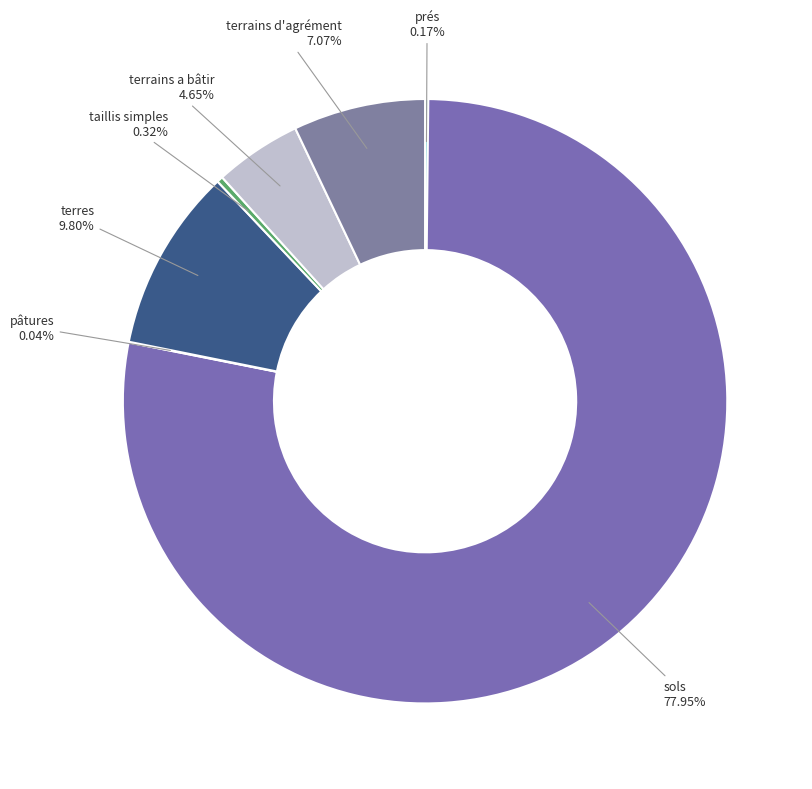

Which slice is the largest?

sols